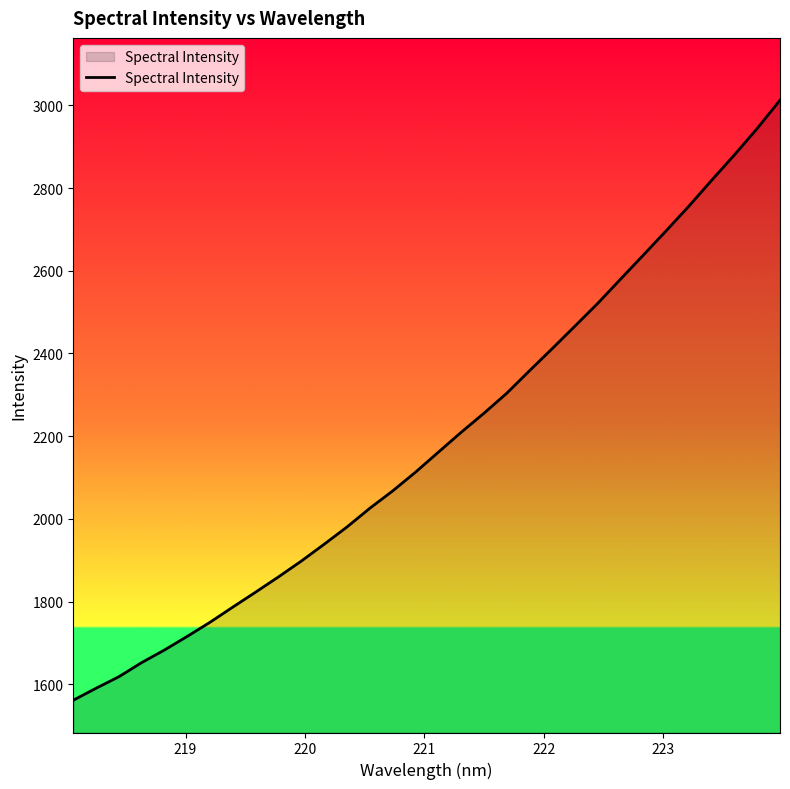

What is the greatest value displayed?

3012.5